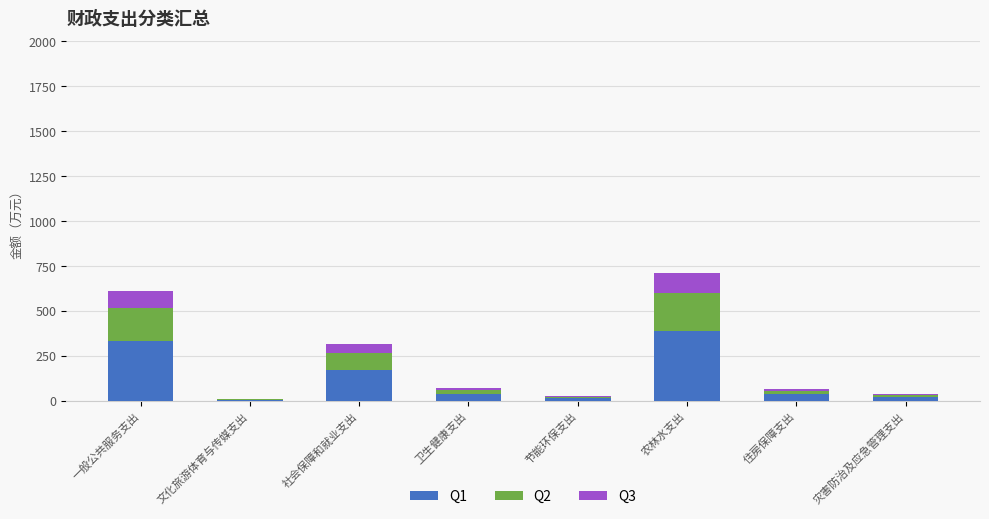

At which label does Q1 reach its peak?

农林水支出